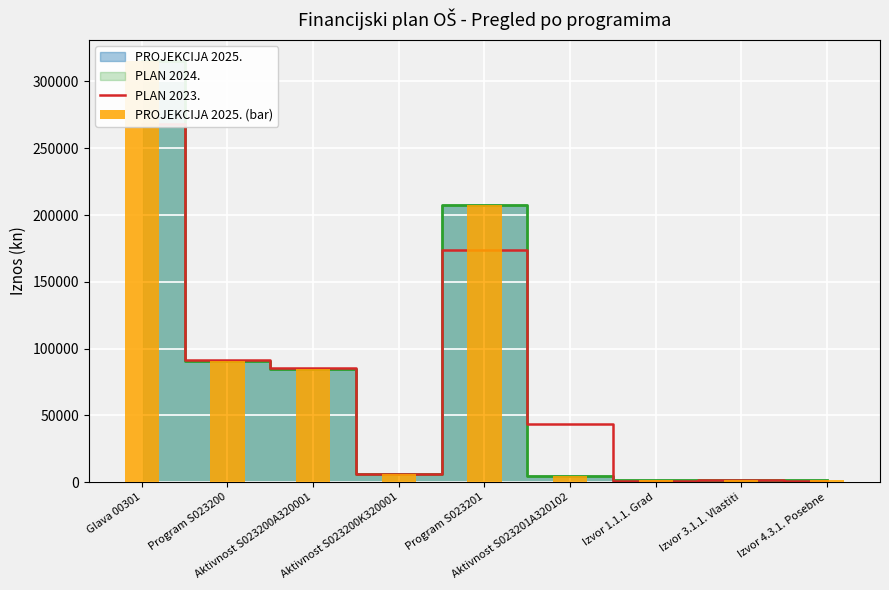

What position from the right is Program S023201?

5